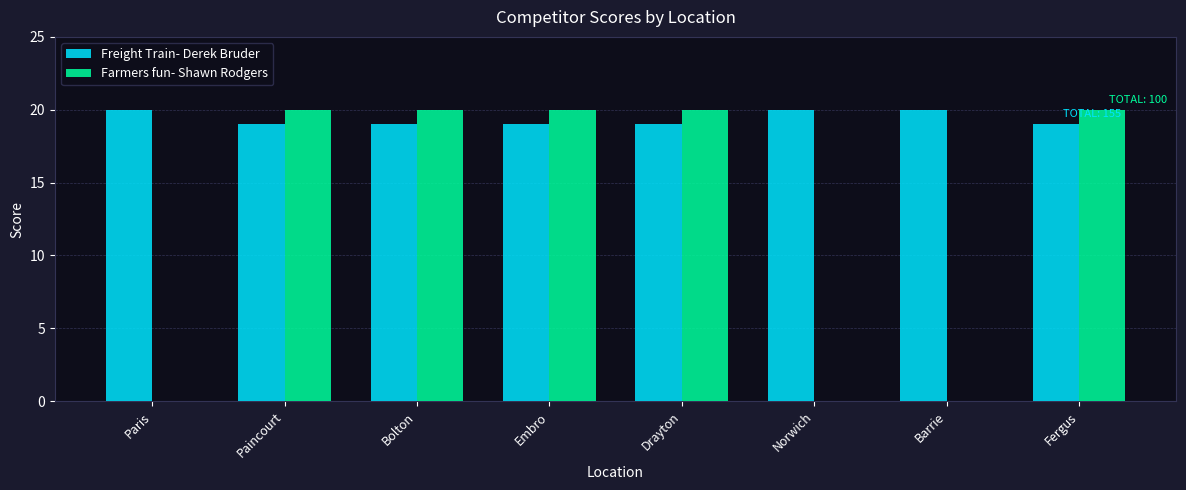

Which series has the largest total across all categories?

Freight Train- Derek Bruder